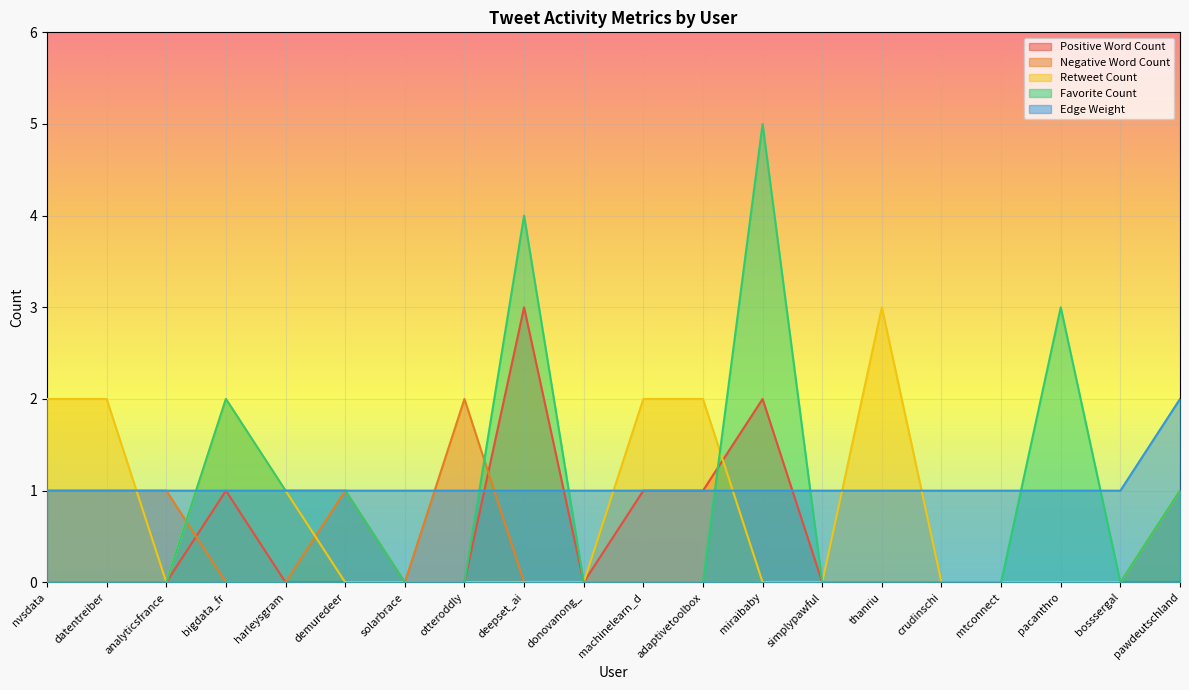

Which series has the largest range (max minus min)?

Favorite Count